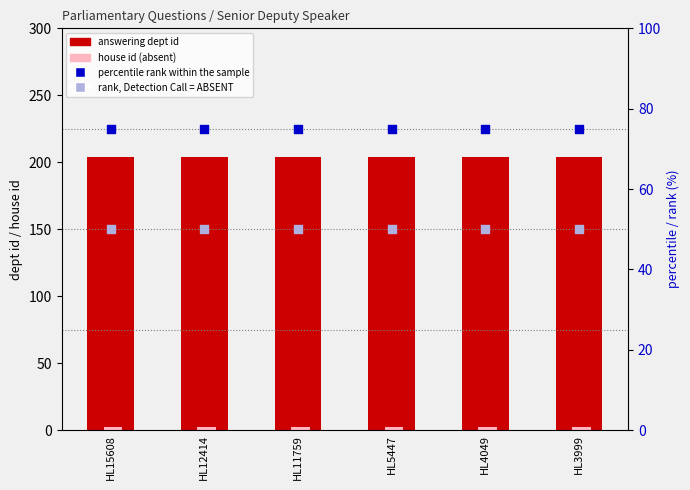

Which series contains the lowest Y value?

house id (absent)